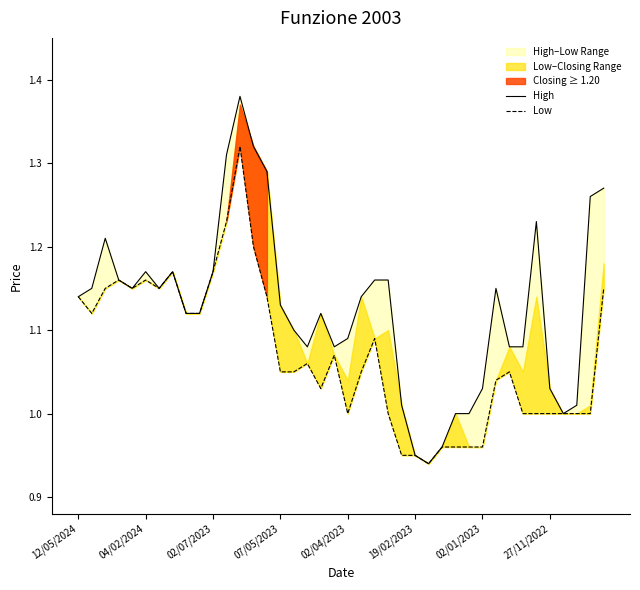

Which category has the highest value across all series?

12